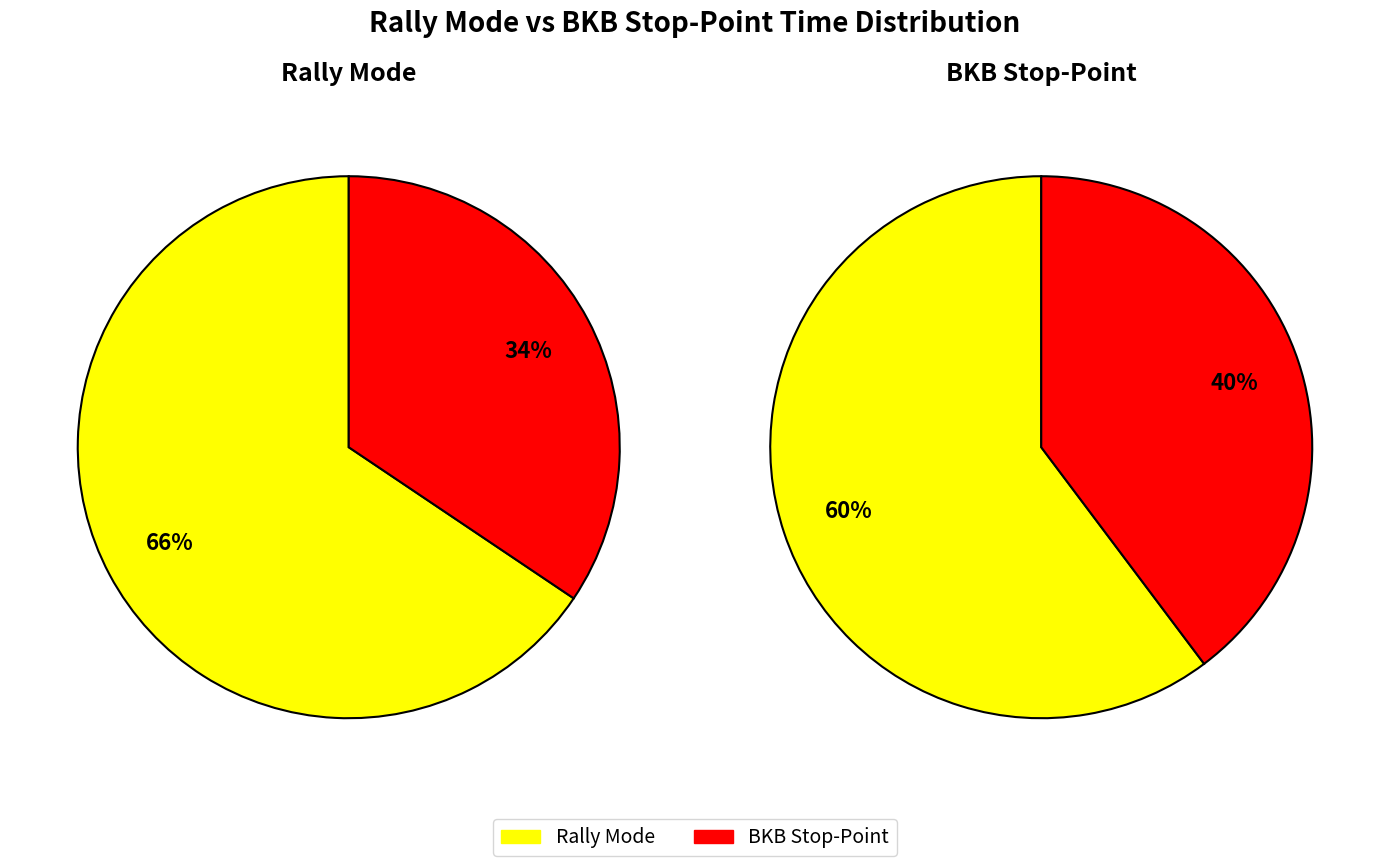

Do 4 and 7 together represent more than half of the pie?

No